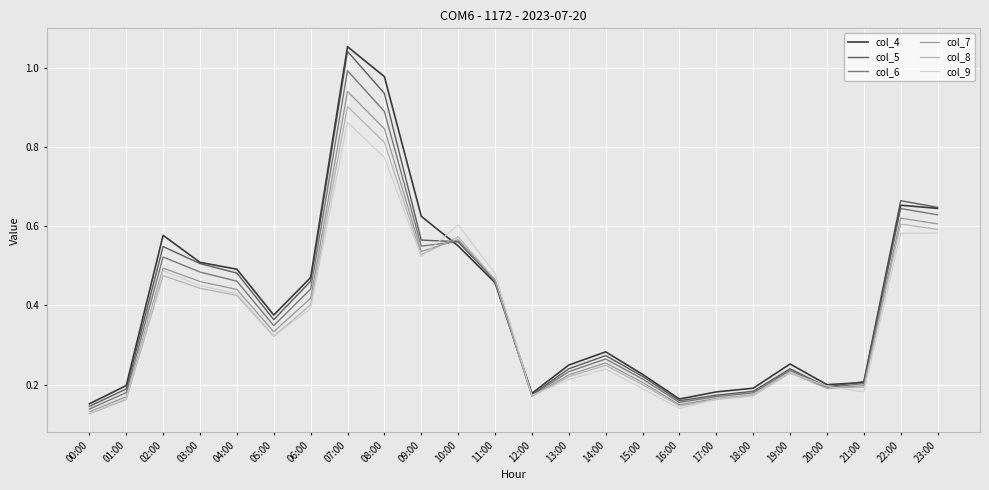

Which series has the largest range (max minus min)?

col_4